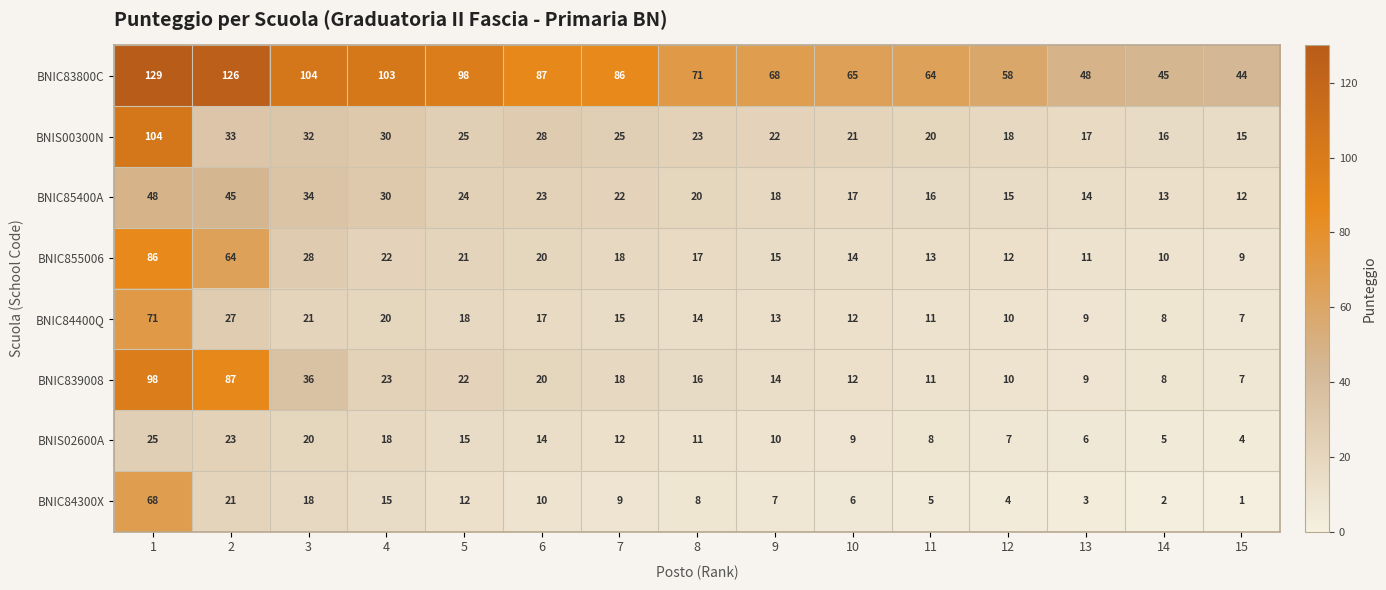

What is the spread (max minus min) of values at 10?

59